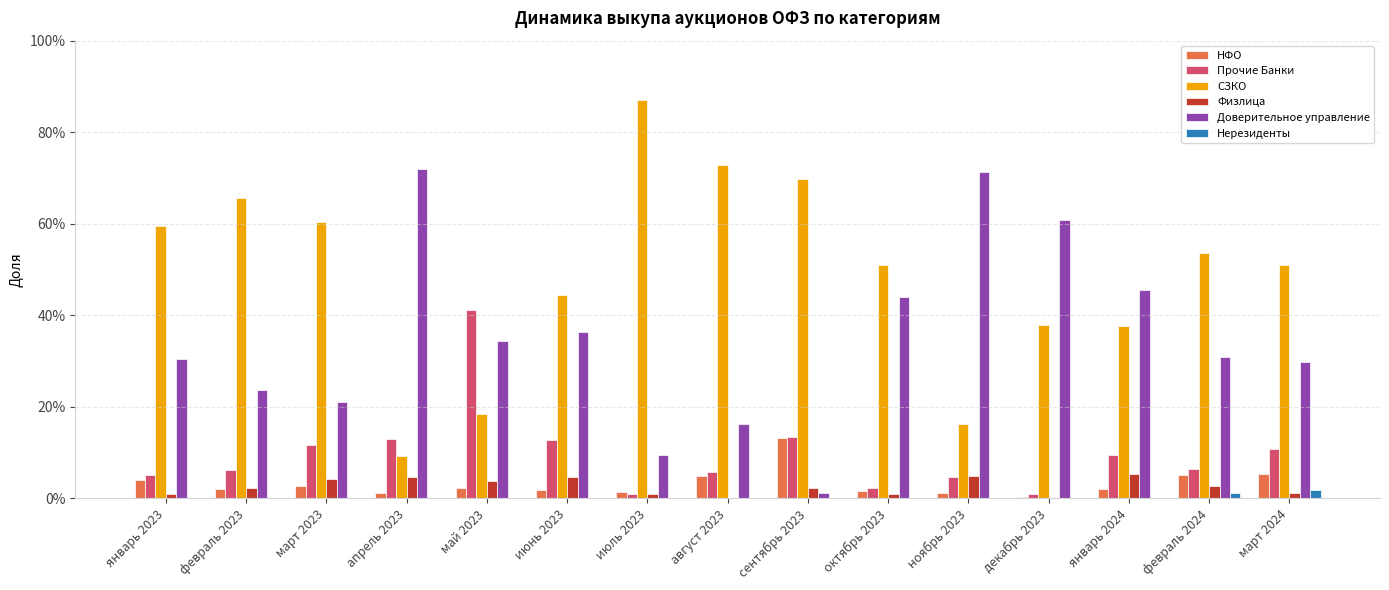

Which series has the largest range (max minus min)?

СЗКО